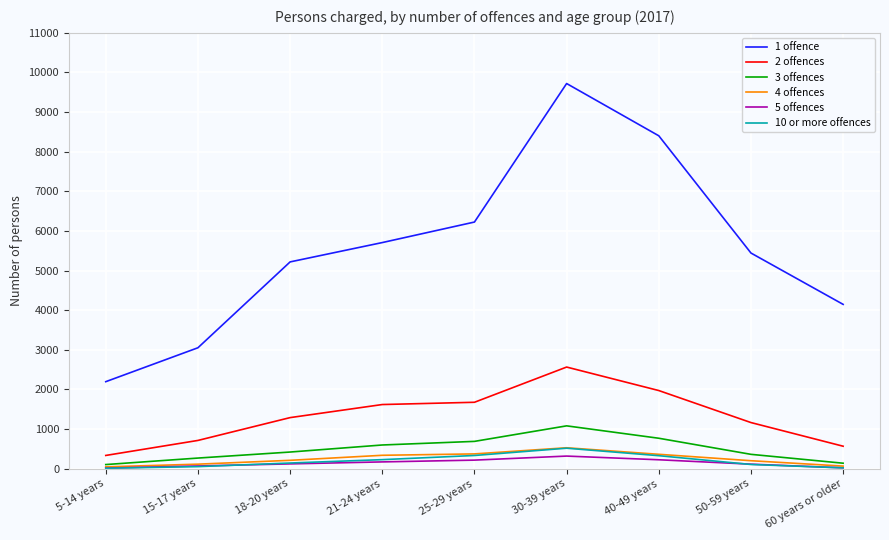

What is the difference between the second highest and minimum values in the 5 offences series?

210